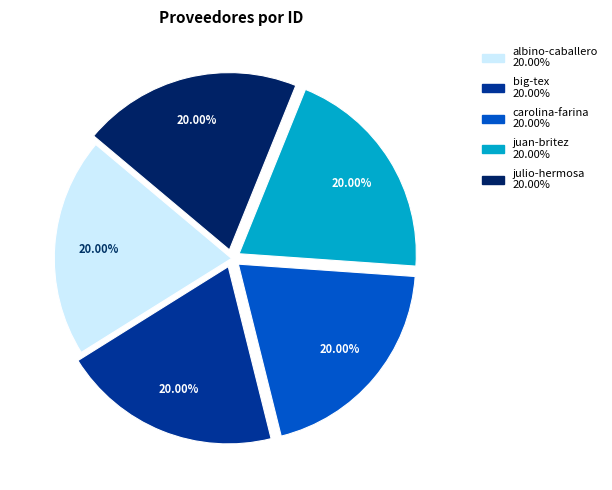

Is there any slice that represents more than half of the pie?

No